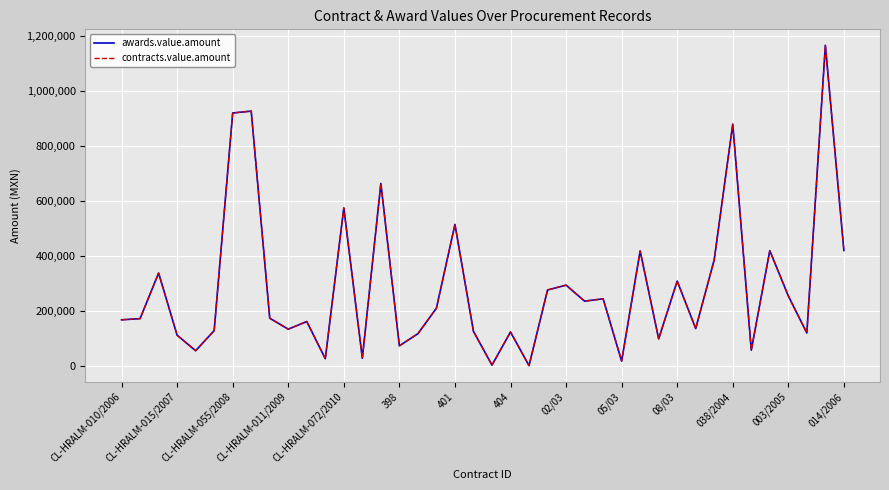

True or false: contracts.value.amount and awards.value.amount intersect in this chart.

False